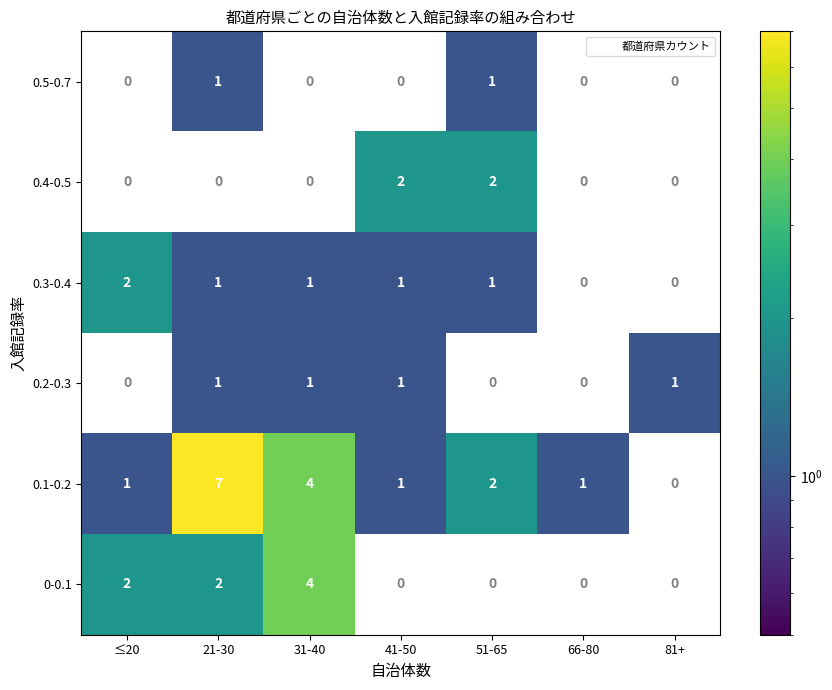

Which category has the highest value across all series?

21-30